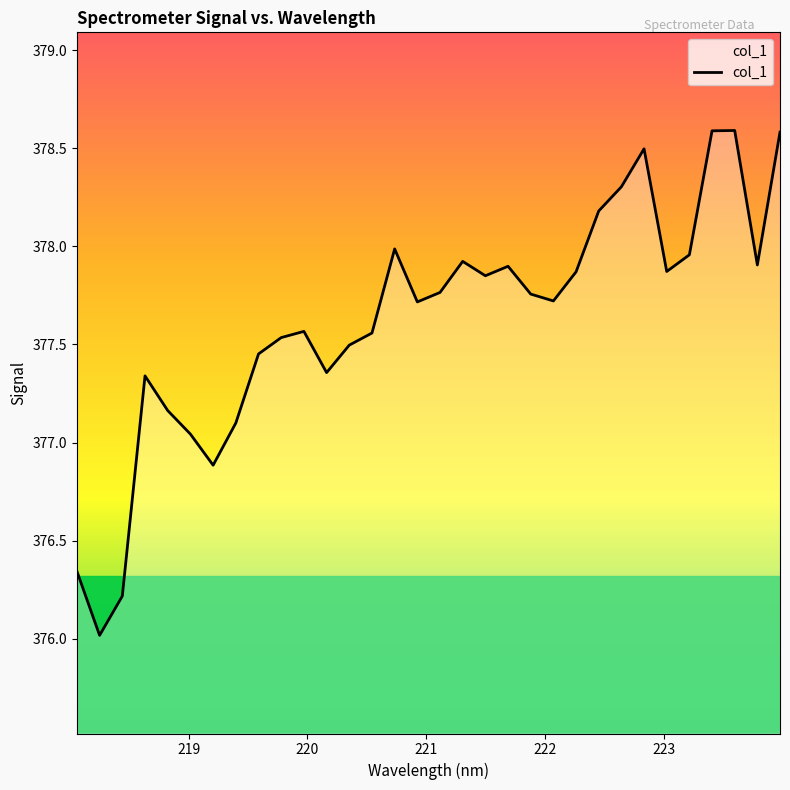

What is the greatest value displayed?

378.6